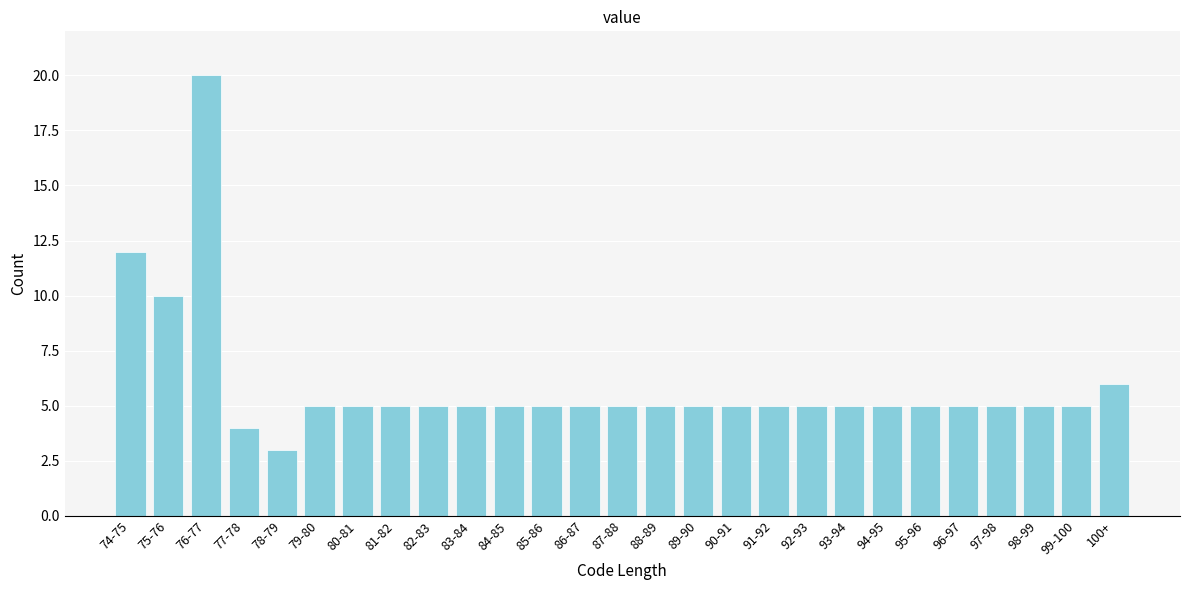

Reading left to right, list all the values displayed in this chart.

74-75=12	75-76=10	76-77=20	77-78=4	78-79=3	79-80=5	80-81=5	81-82=5	82-83=5	83-84=5	84-85=5	85-86=5	86-87=5	87-88=5	88-89=5	89-90=5	90-91=5	91-92=5	92-93=5	93-94=5	94-95=5	95-96=5	96-97=5	97-98=5	98-99=5	99-100=5	100+=6